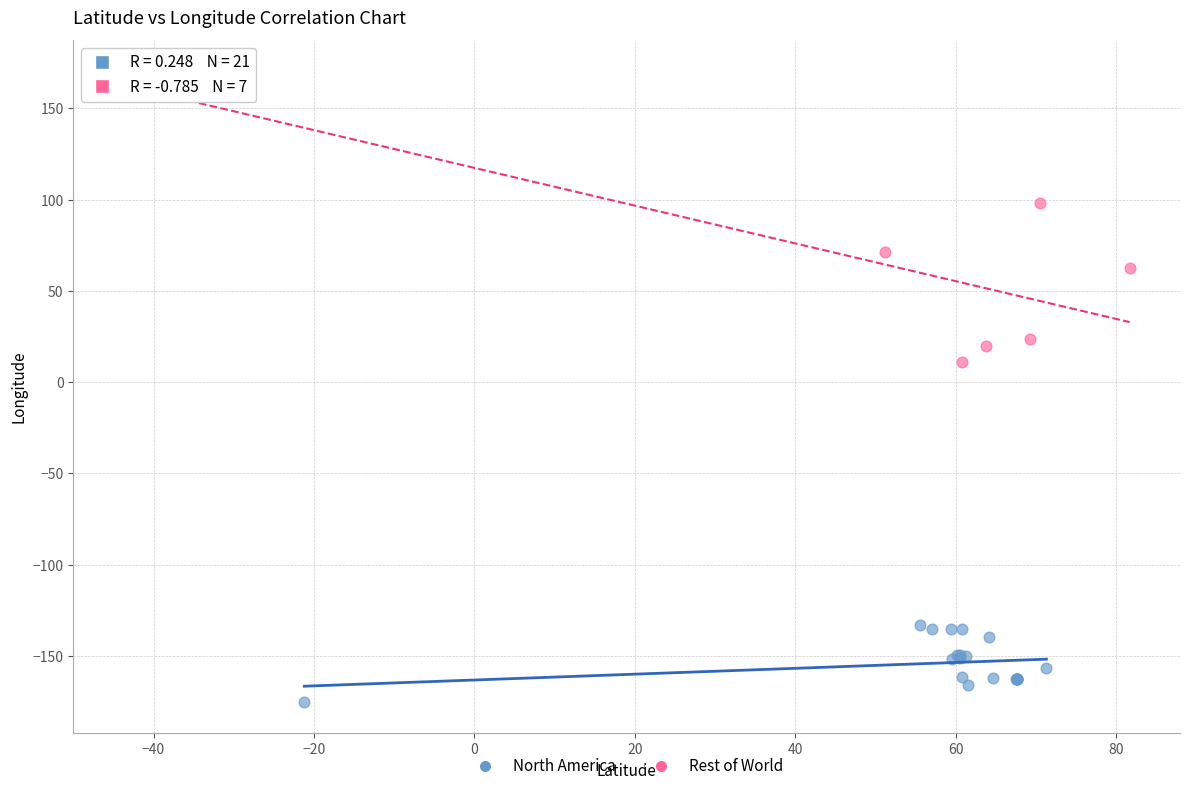

Which series contains the highest Y value?

Rest of World